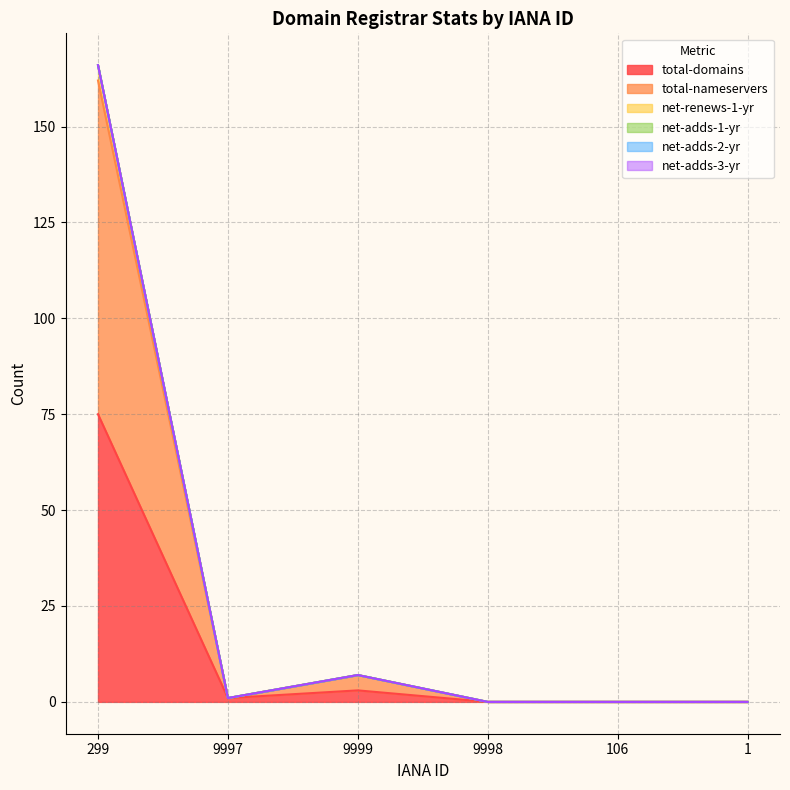

Does the chart display data point markers on the line(s)?

No